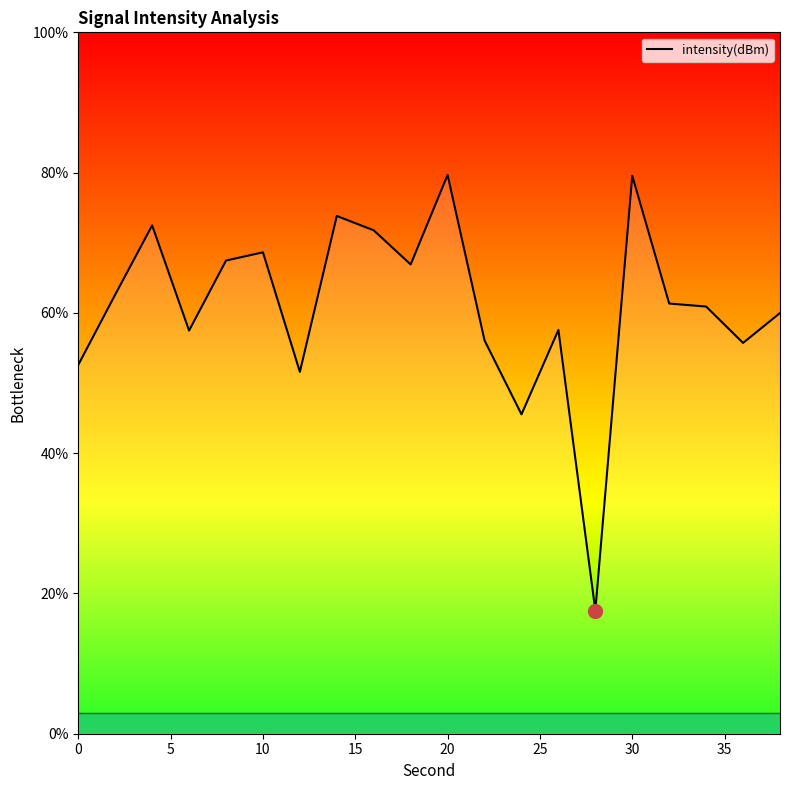

What is the minimum value shown in the chart?

17.6